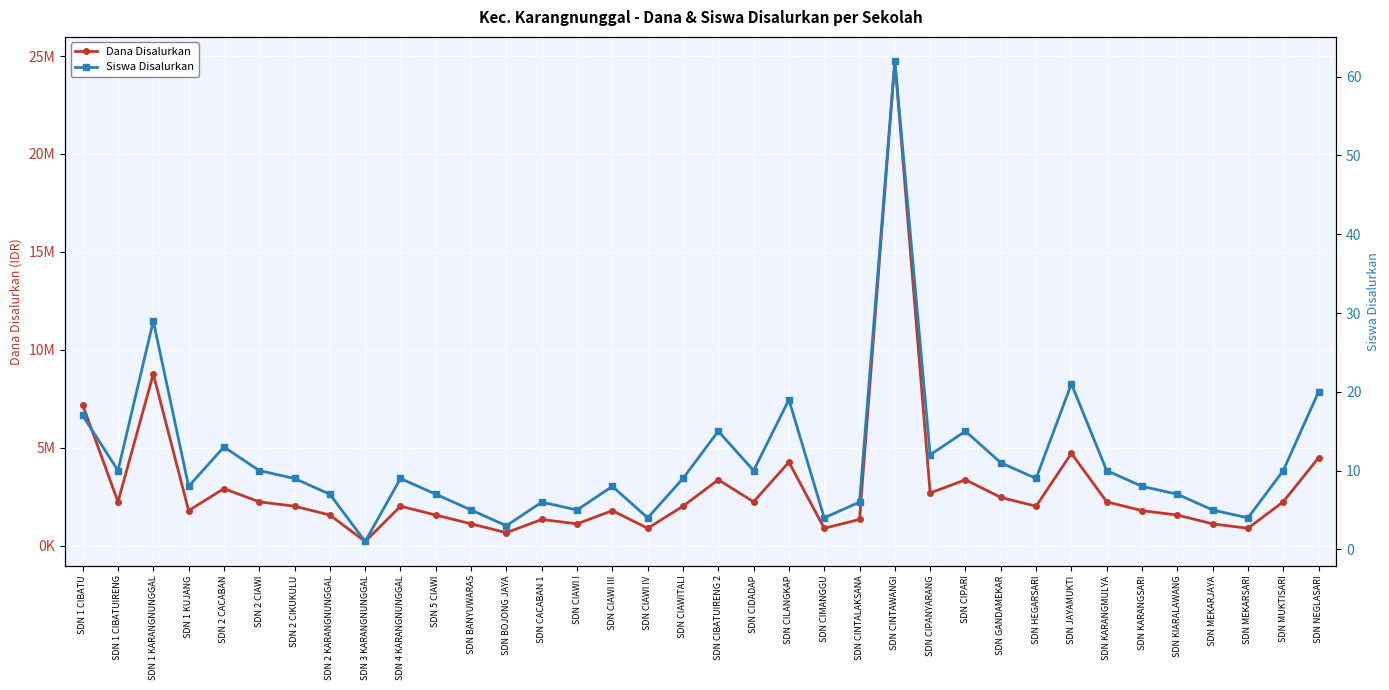

How many distinct data groups are displayed?

2